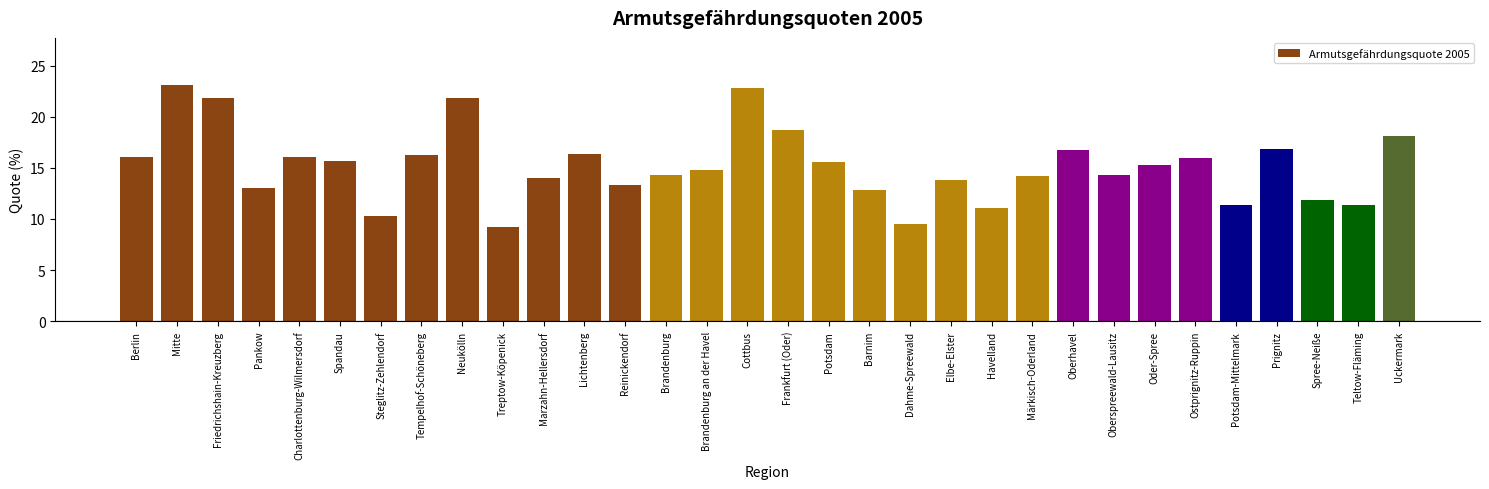

What value does the data have at Potsdam?

15.6